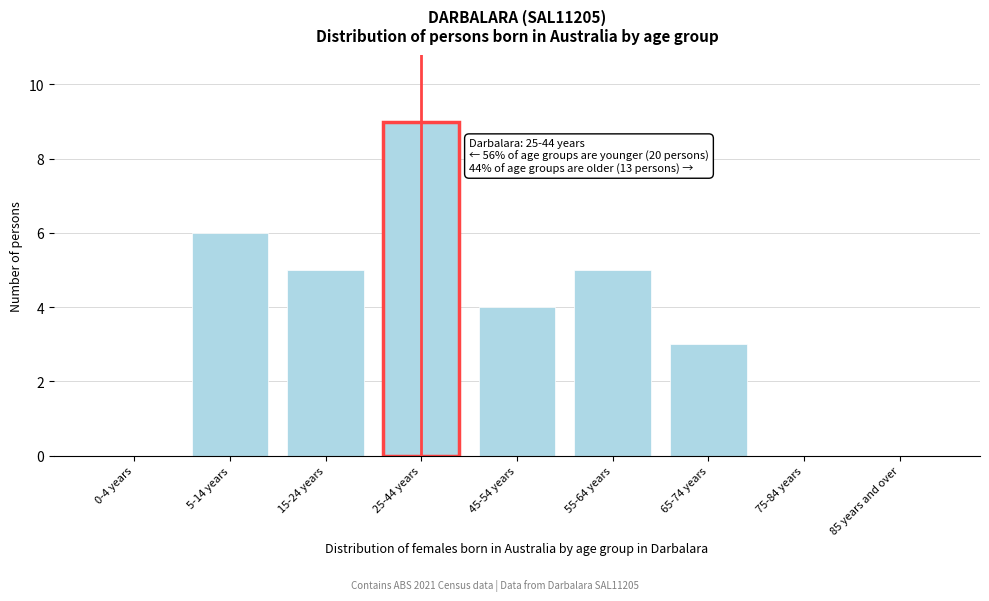

Reading left to right, transcribe all the data shown in this chart.

0-4 years=0	5-14 years=6	15-24 years=5	25-44 years=9	45-54 years=4	55-64 years=5	65-74 years=3	75-84 years=0	85 years and over=0